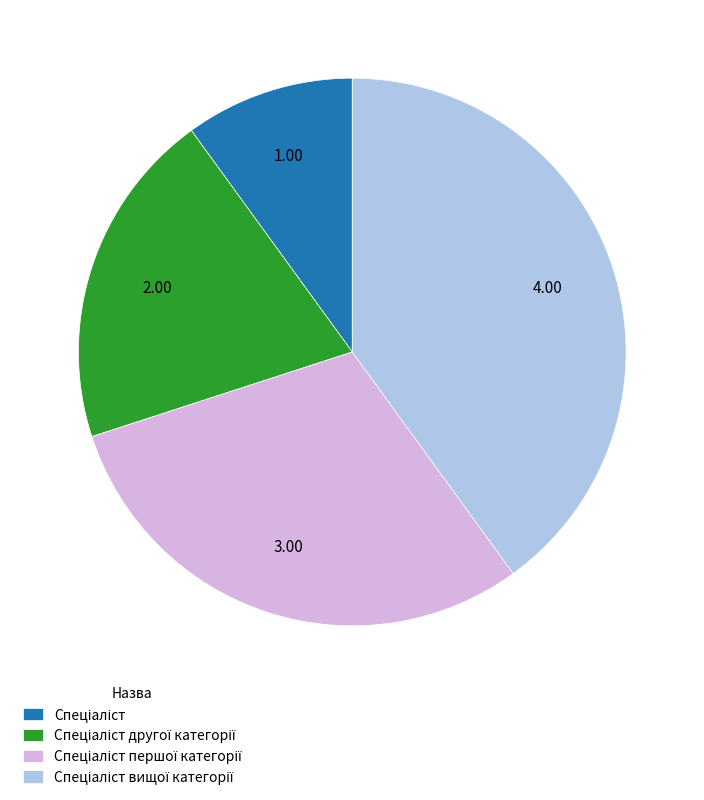

How many slices are in this pie chart?

4